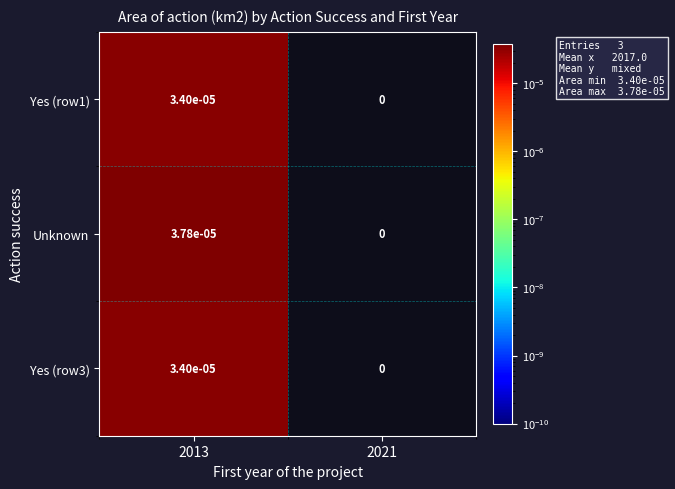

Which series has the largest total across all categories?

Unknown